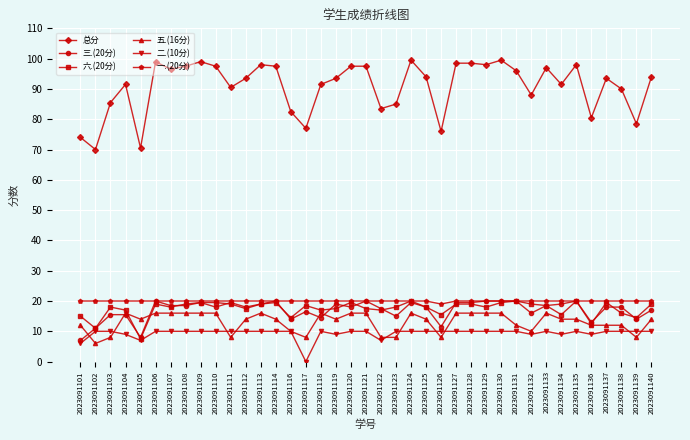

In 一.(20分), how many points are lower than both neighbors (excluding endpoints)?

1